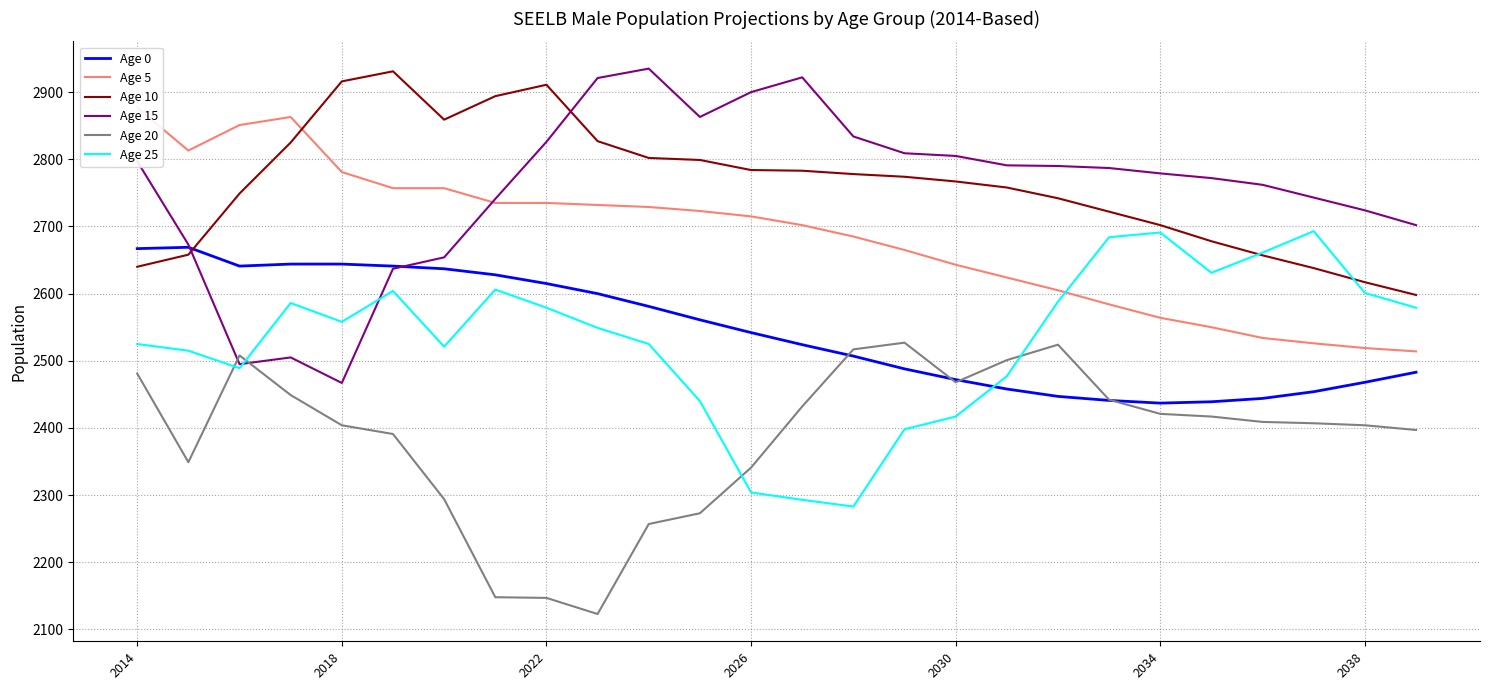

Which series has the largest total across all categories?

Age 10